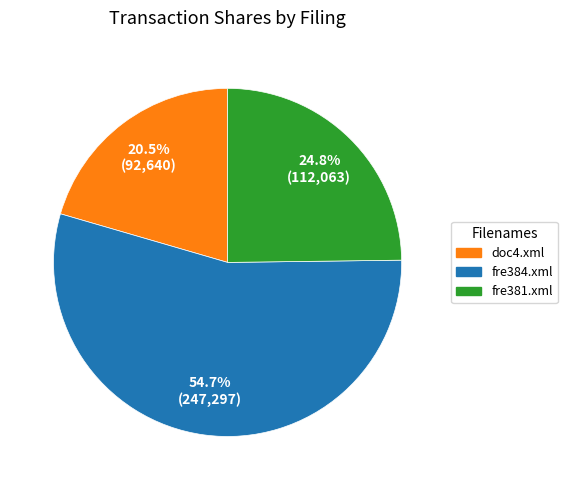

Is there any slice that represents more than half of the pie?

Yes